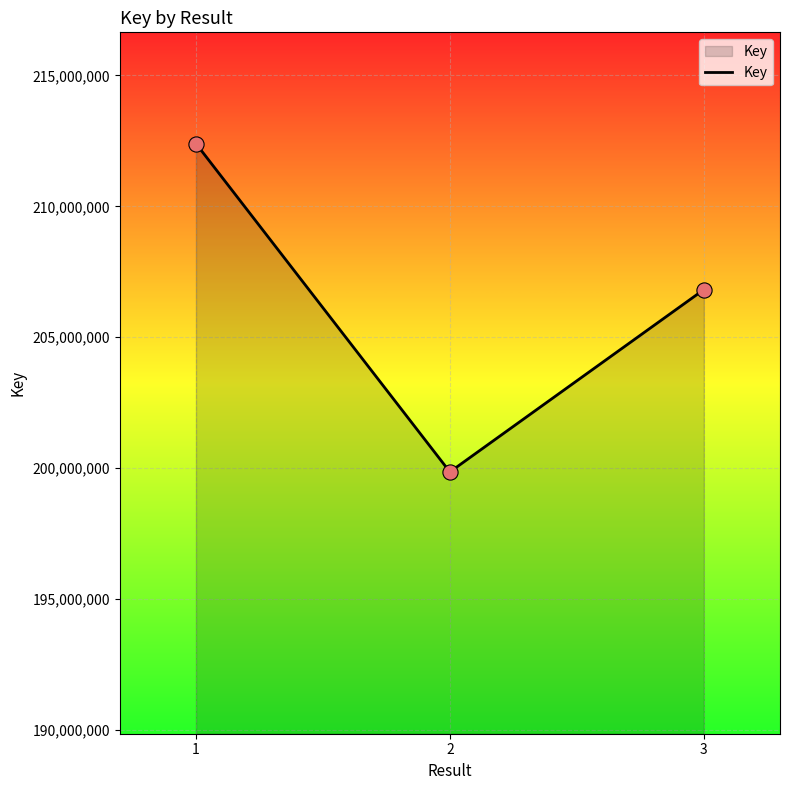

What is the ratio of the value at 1 to the value at 3?

1.0